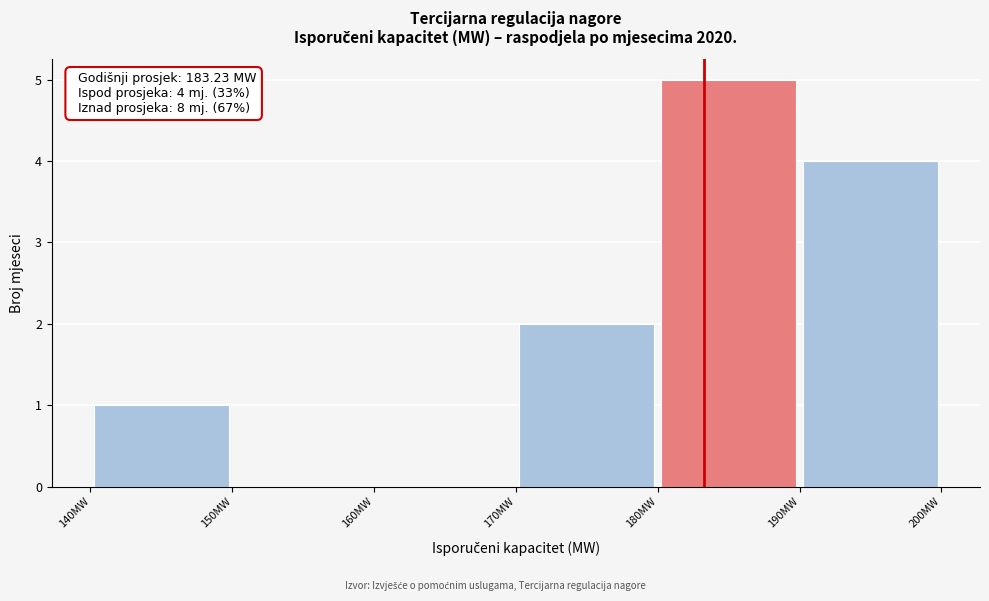

Over which range of the x-axis is the bar tallest?

180 to 190